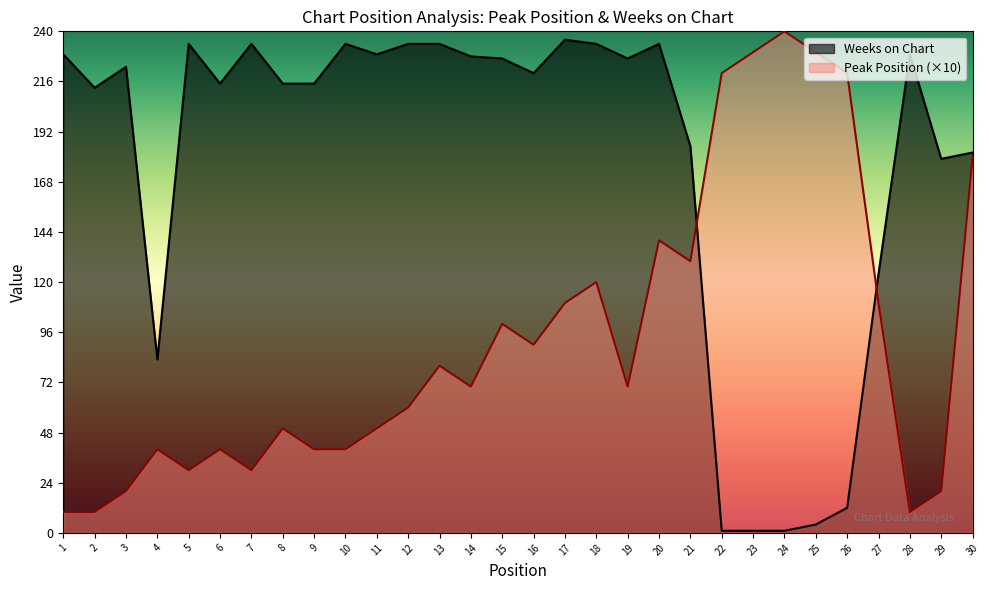

Reading left to right, list all the values displayed in this chart.

Peak Position: 1=10	2=10	3=20	4=40	5=30	6=40	7=30	8=50	9=40	10=40	11=50	12=60	13=80	14=70	15=100	16=90	17=110	18=120	19=70	20=140	21=130	22=220	23=230	24=240	25=230	26=220	27=110	28=10	29=20	30=180
Weeks on Chart: 1=229	2=213	3=223	4=83	5=234	6=215	7=234	8=215	9=215	10=234	11=229	12=234	13=234	14=228	15=227	16=220	17=236	18=234	19=227	20=234	21=185	22=1	23=1	24=1	25=4	26=12	27=124	28=229	29=179	30=182